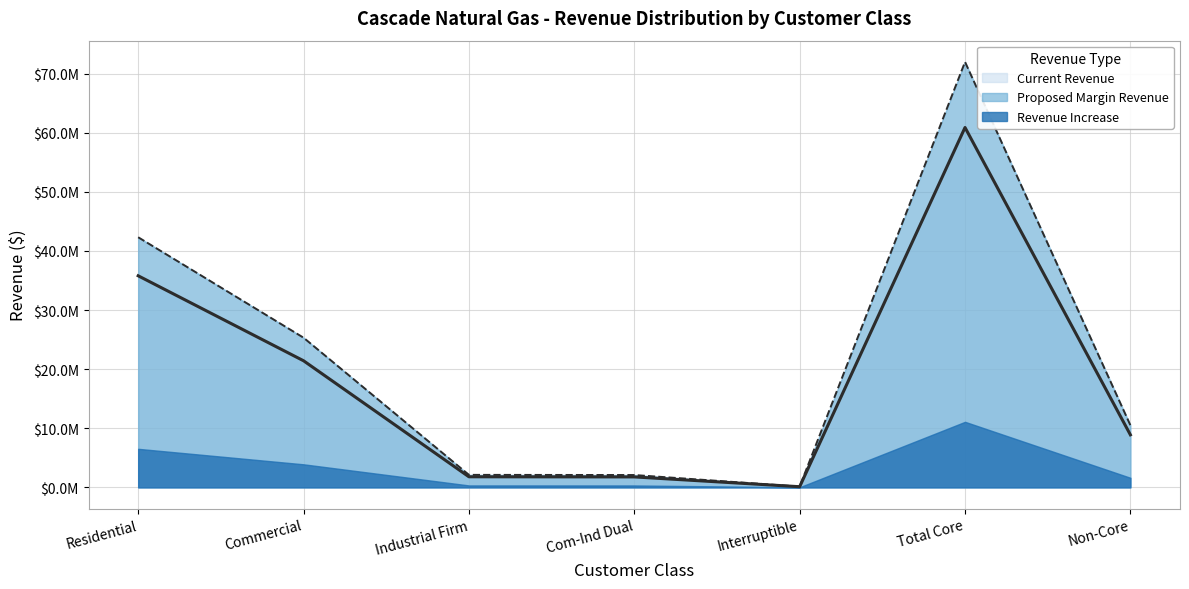

What is the value of the Proposed Margin Revenue point at the 6th from the left?

71969944.5